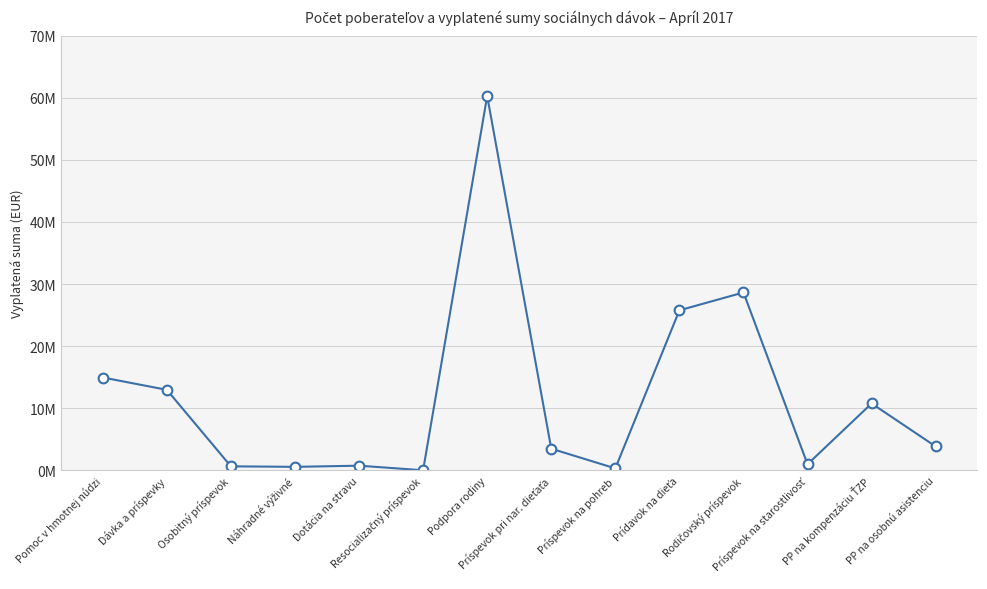

Reading left to right, what are all the values shown in this chart?

14950406.3	12965525.1	647140.4	564276.9	750770.3	13101.3	60282293.3	3488124.8	316369.6	25768255.3	28643421.0	981352.7	10769868.1	3844925.9